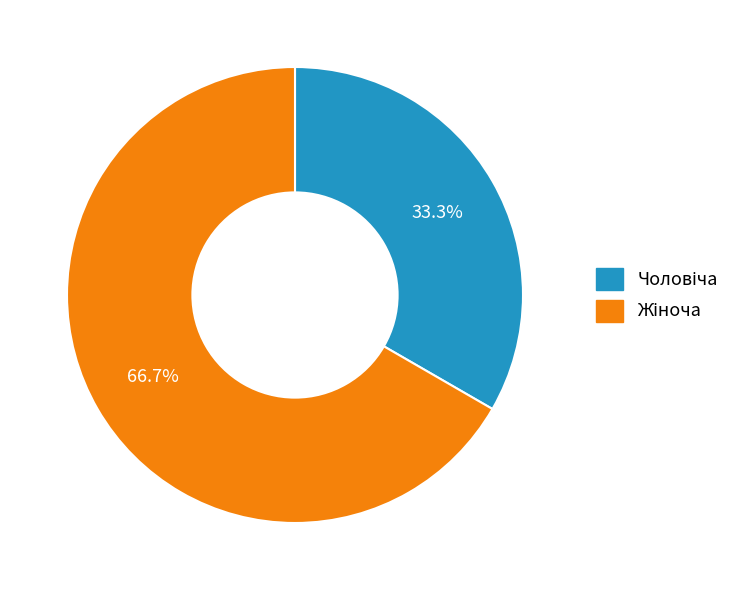

Is there a majority slice in this chart?

Yes